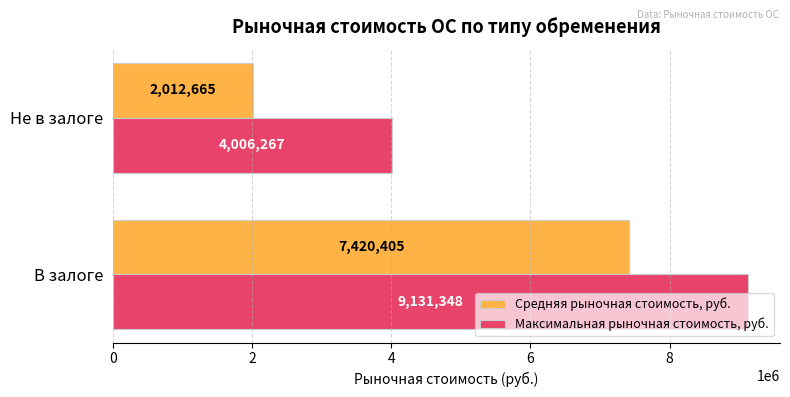

The Средняя рыночная стоимость, руб. series shows 7420405.0 at В залоге. True or false?

True